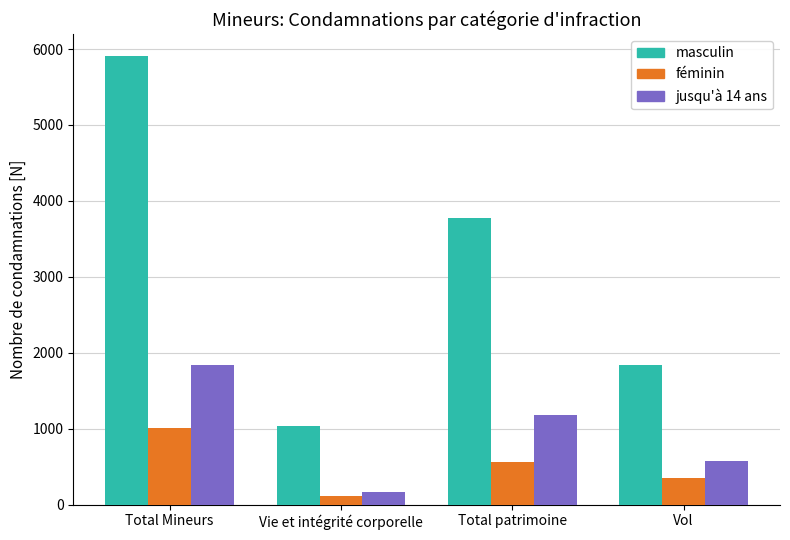

Which category has the highest value across all series?

Total Mineurs